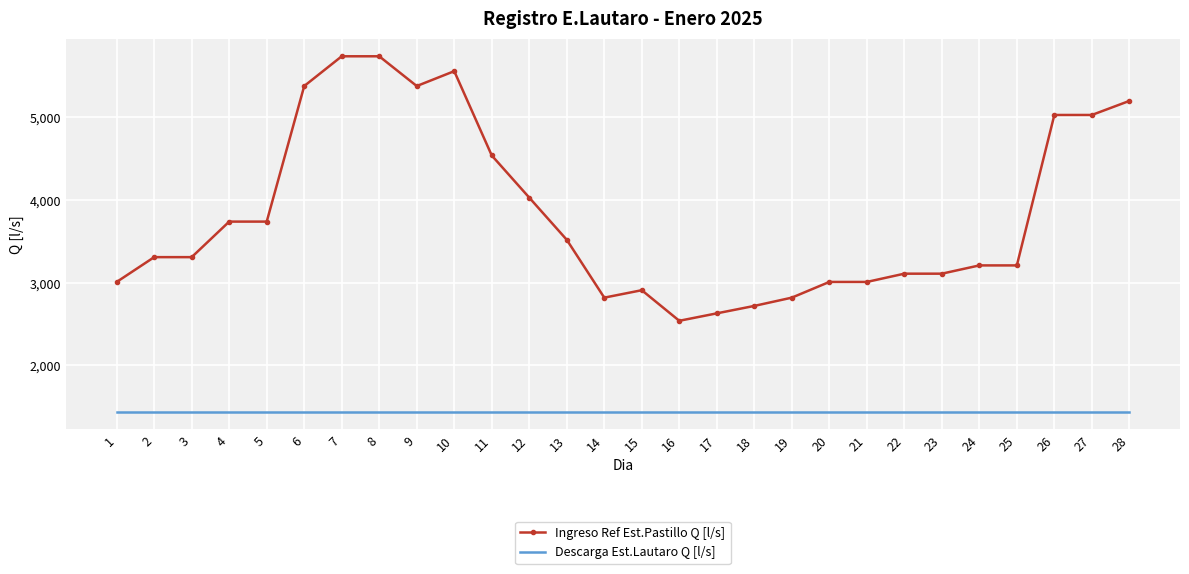

True or false: Descarga Est.Lautaro Q [l/s] and Ingreso Ref Est.Pastillo Q [l/s] intersect in this chart.

False